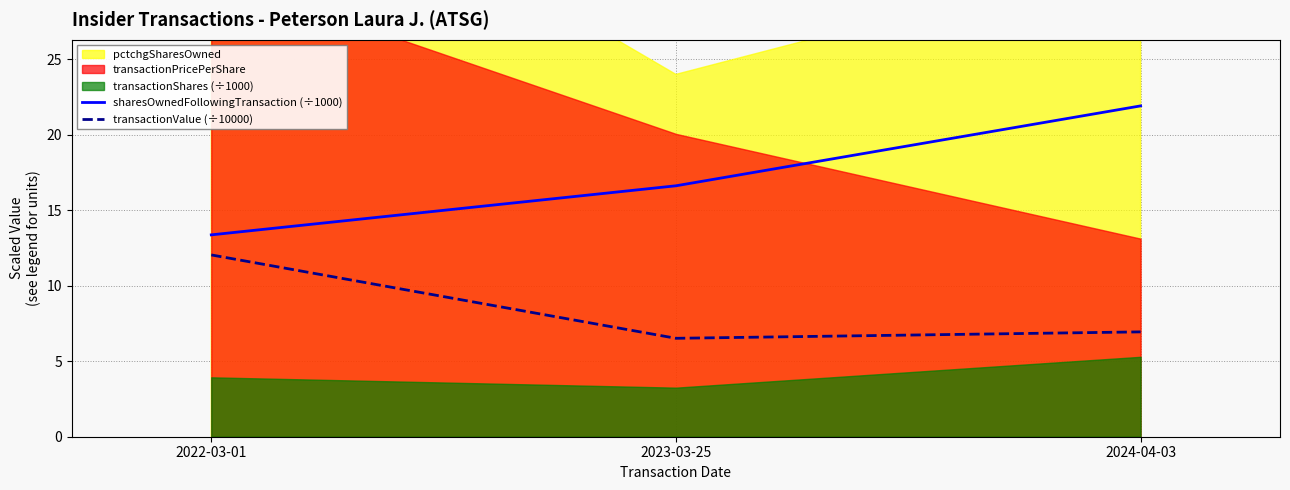

Which has a higher value, 2022-03-01 or 2024-04-03?

2024-04-03